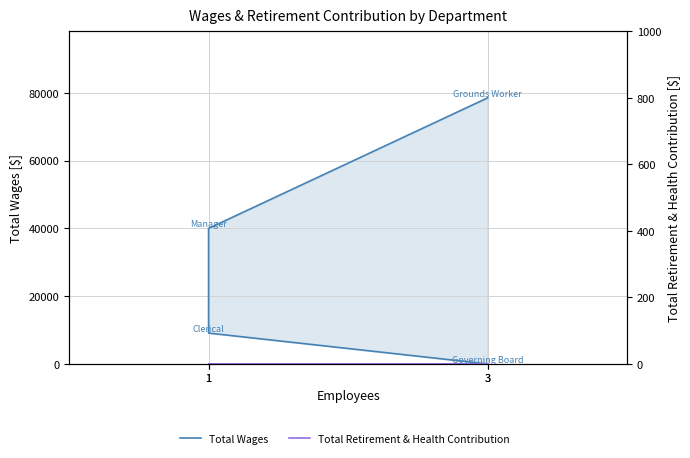

True or false: Total Retirement & Health Contribution and Total Wages intersect in this chart.

False